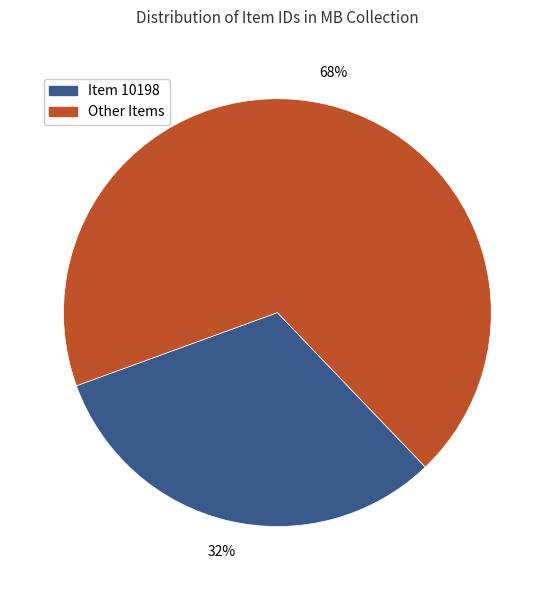

To the nearest percent, what is the average slice percentage?

50%